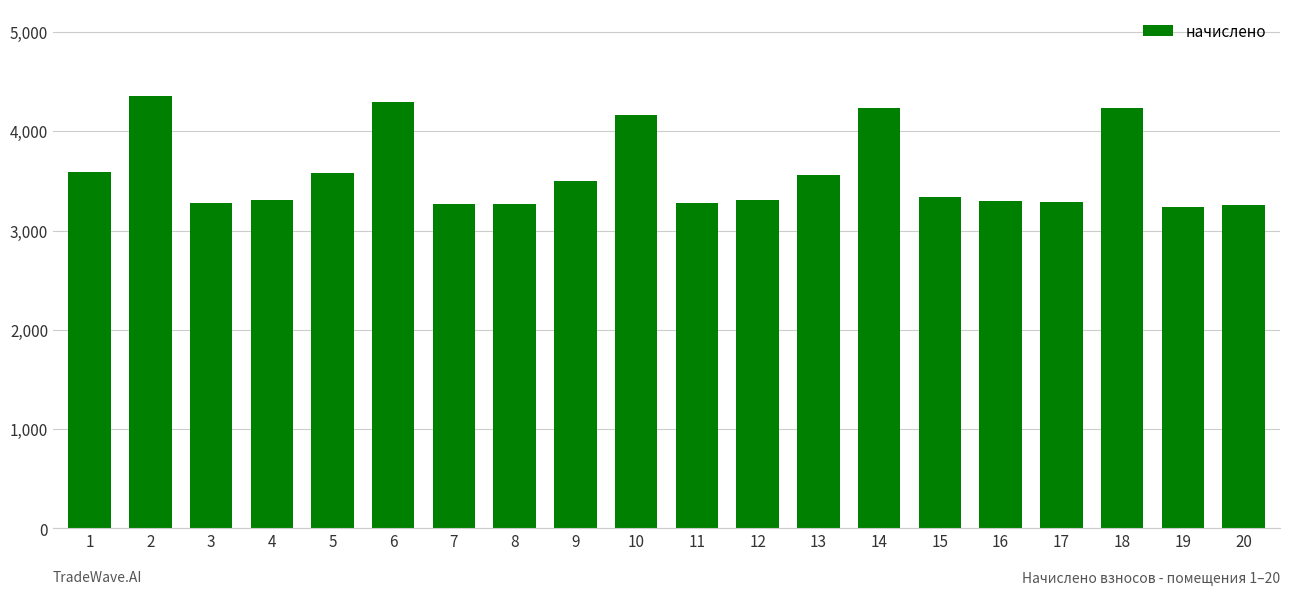

What is the difference between the values at 11 and 16?

21.8